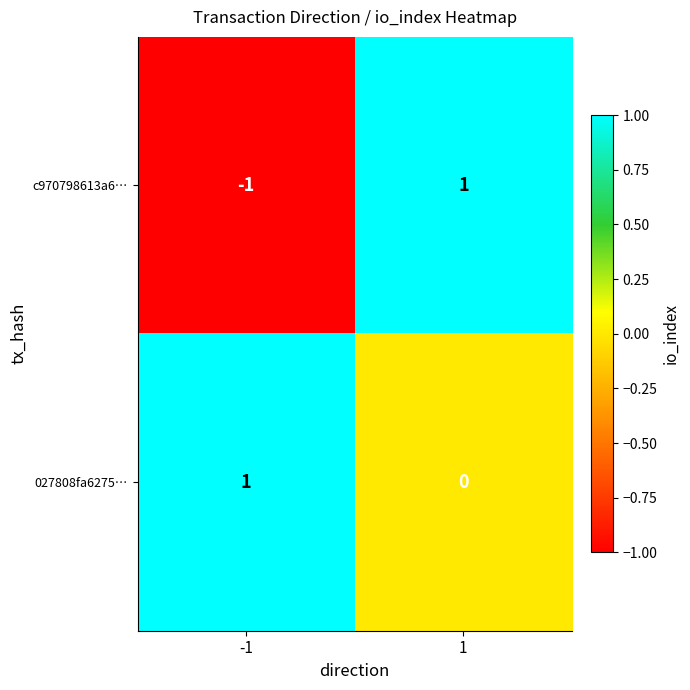

Which series has the widest spread of values?

c970798613a6…